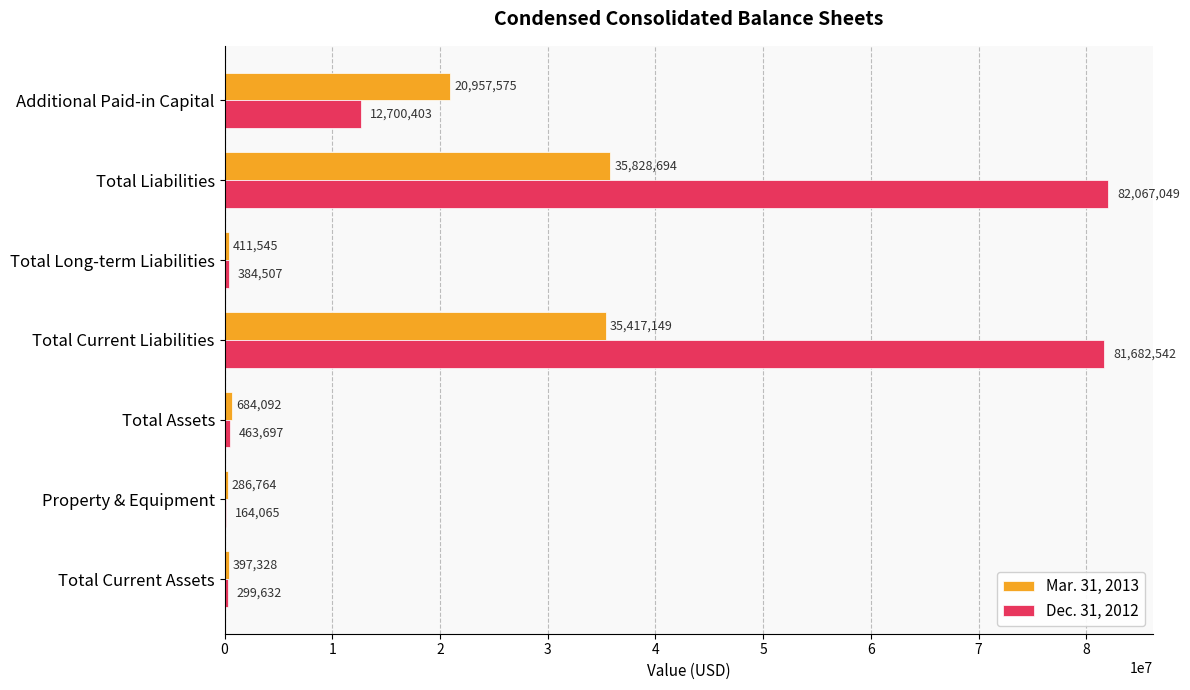

Which label corresponds to the largest value in the chart?

Total Liabilities